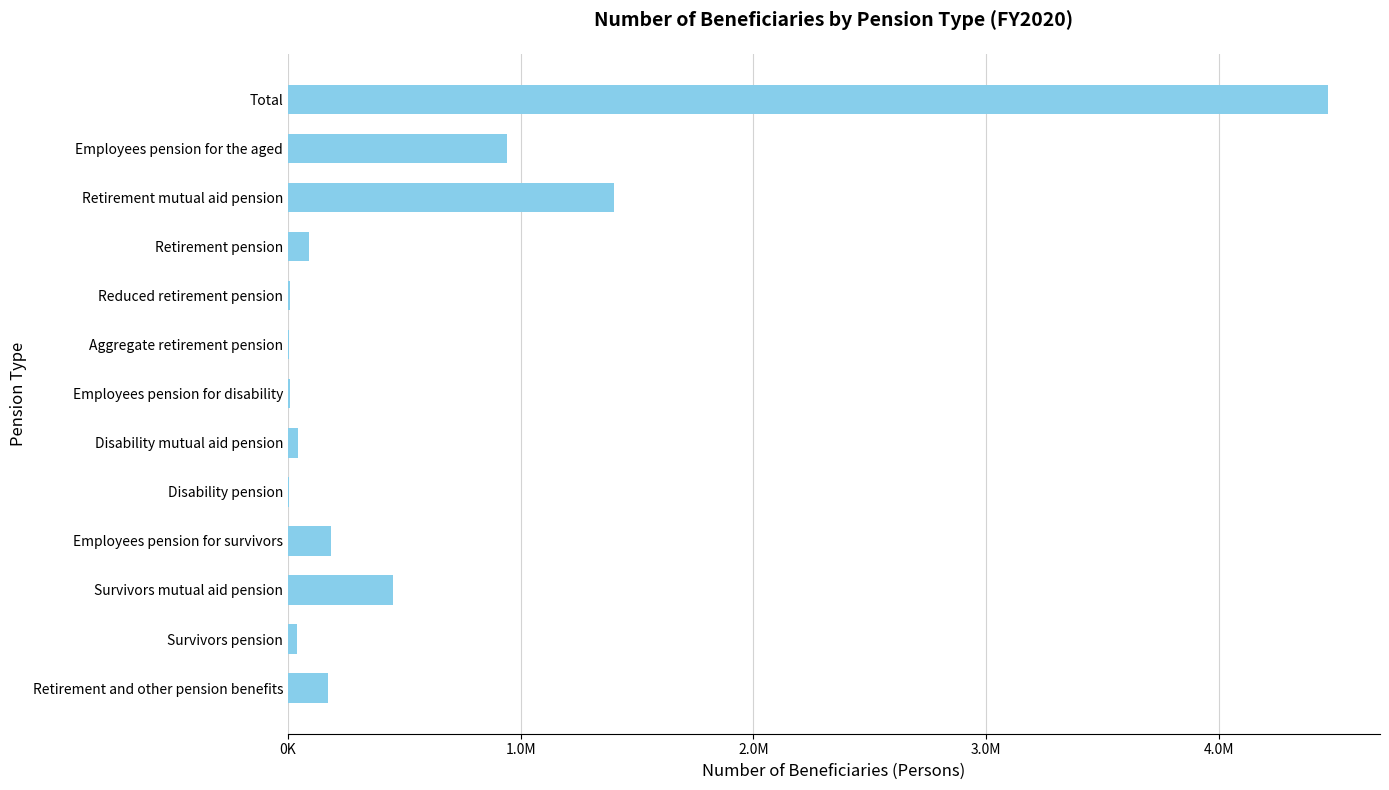

Are the bars grouped side by side (vs. stacked)?

No